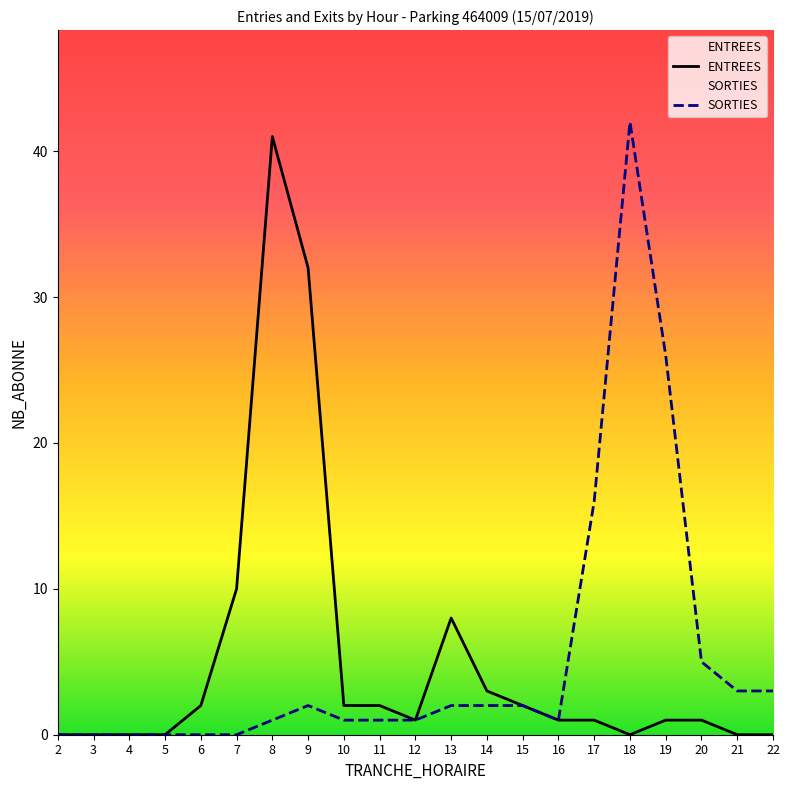

What is the value of the SORTIES point at the 11th from the left?

1